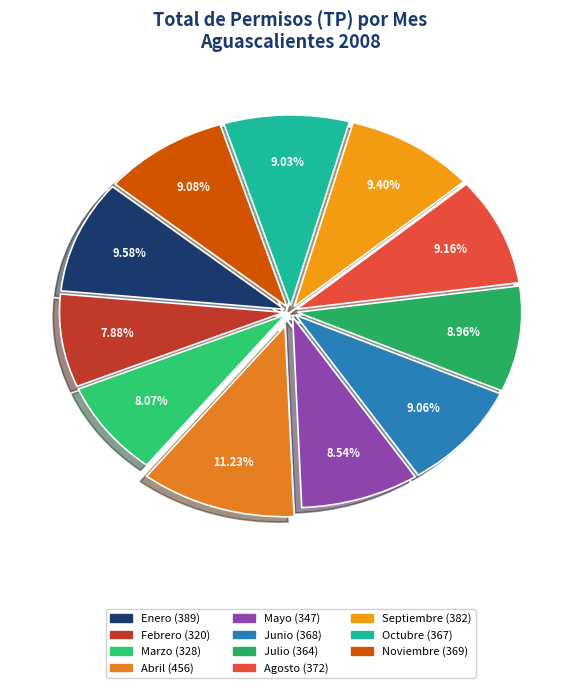

To the nearest percent, what percentage of the pie is Abril?

11%